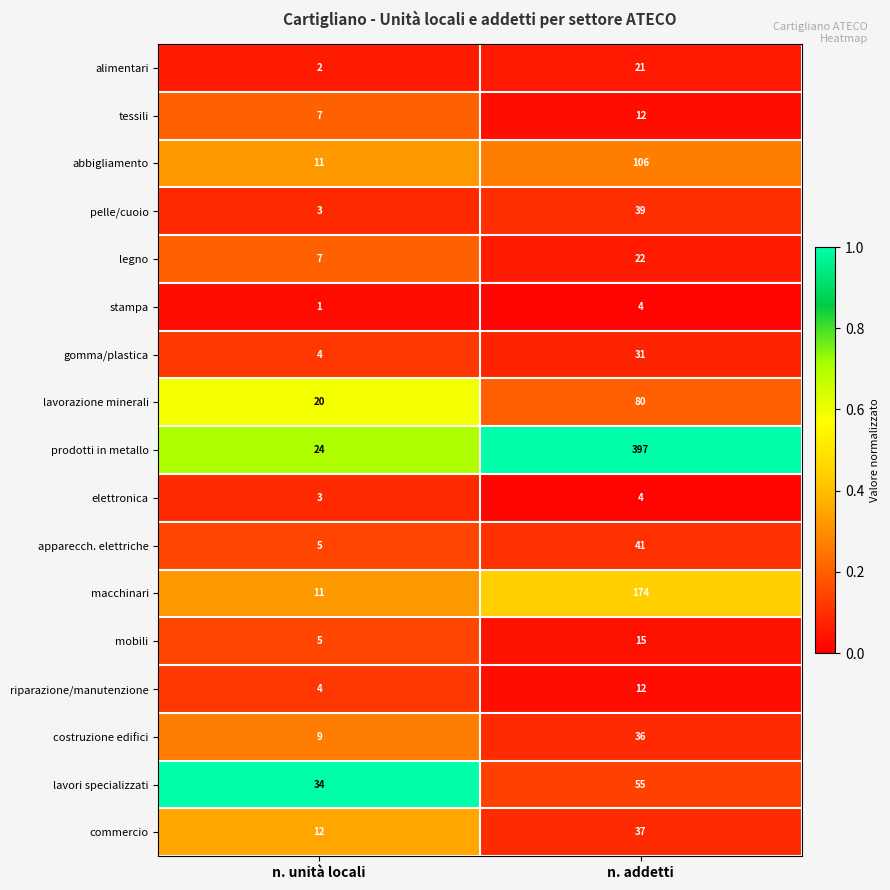

Where is commercio nearest to the value 24?

n. unità locali